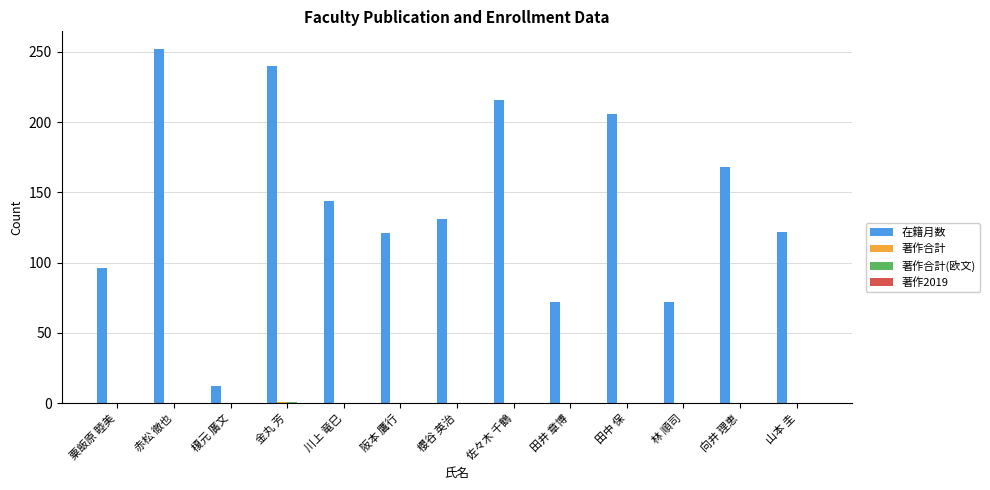

True or false: 在籍月数 has a value of 387 at 佐々木 千鶴.

False